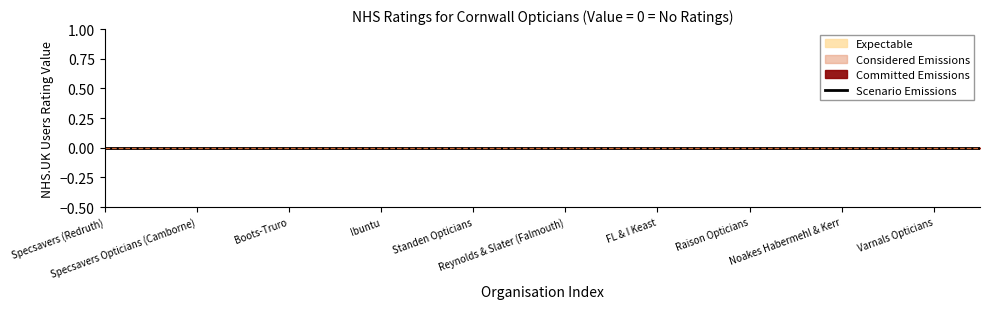

Rank the series by their maximum value, from highest to lowest.

Expectable, Scenario Emissions, Committed Emissions, Considered Emissions